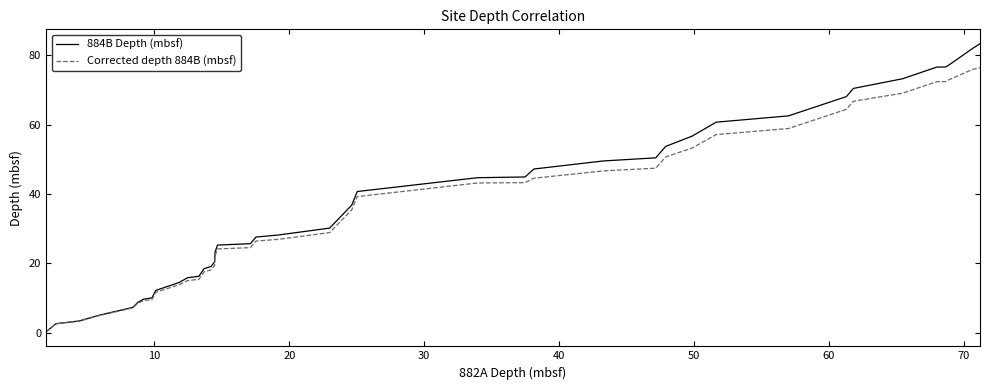

Rank the series by their maximum value, from highest to lowest.

884B Depth (mbsf), Corrected depth 884B (mbsf)